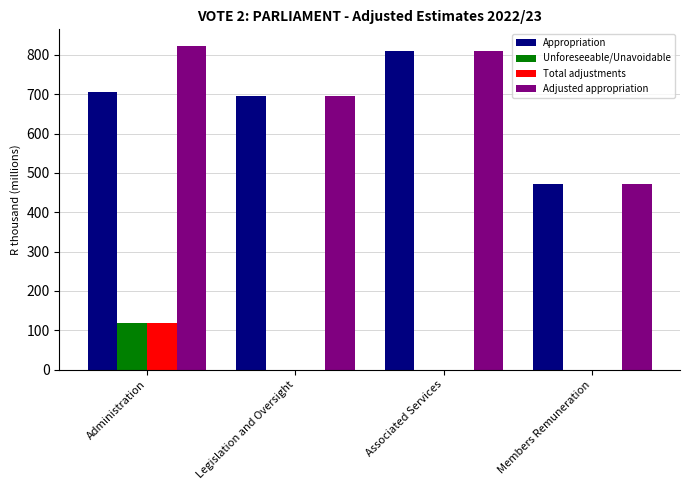

Reading left to right, extract all data points from this chart.

Appropriation: Administration=705.5	Legislation and Oversight=695.9	Associated Services=810.8	Members Remuneration=471.7
Unforeseeable/Unavoidable: Administration=118.0	Legislation and Oversight=0.0	Associated Services=0.0	Members Remuneration=0.0
Total adjustments: Administration=118.0	Legislation and Oversight=0.0	Associated Services=0.0	Members Remuneration=0.0
Adjusted appropriation: Administration=823.5	Legislation and Oversight=695.9	Associated Services=810.8	Members Remuneration=471.7